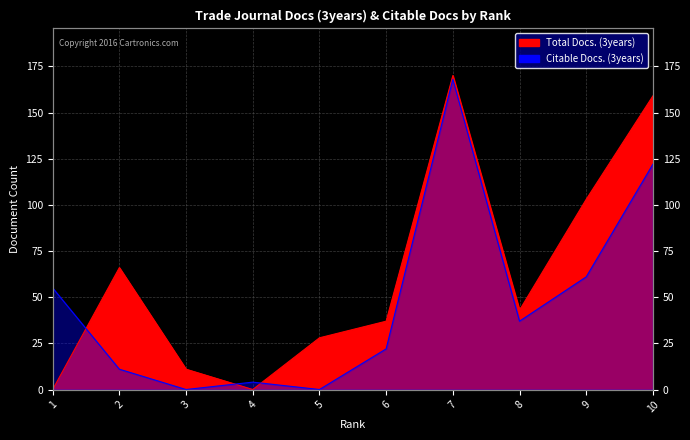

What is the maximum value shown in the chart?

170